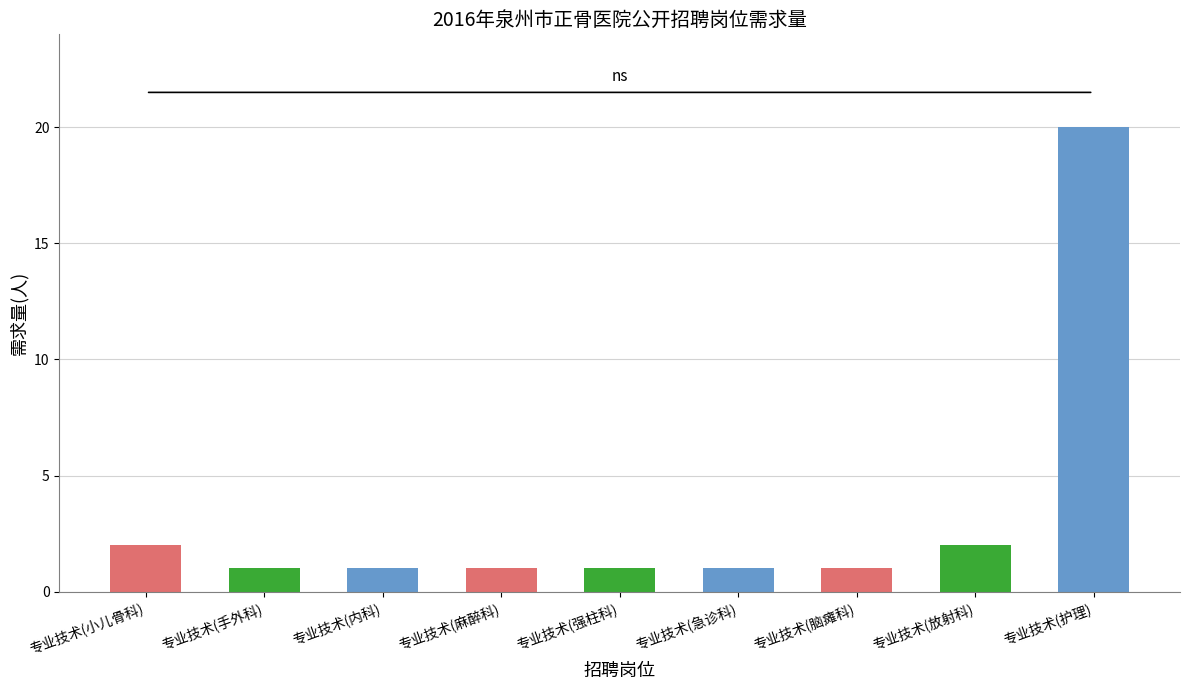

What is the maximum value shown in the chart?

20